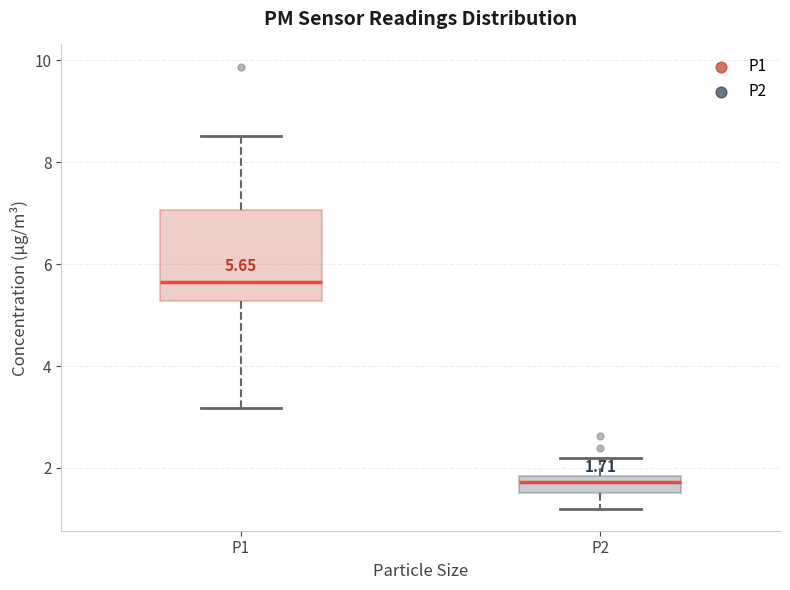

Which box has the highest median line?

P1